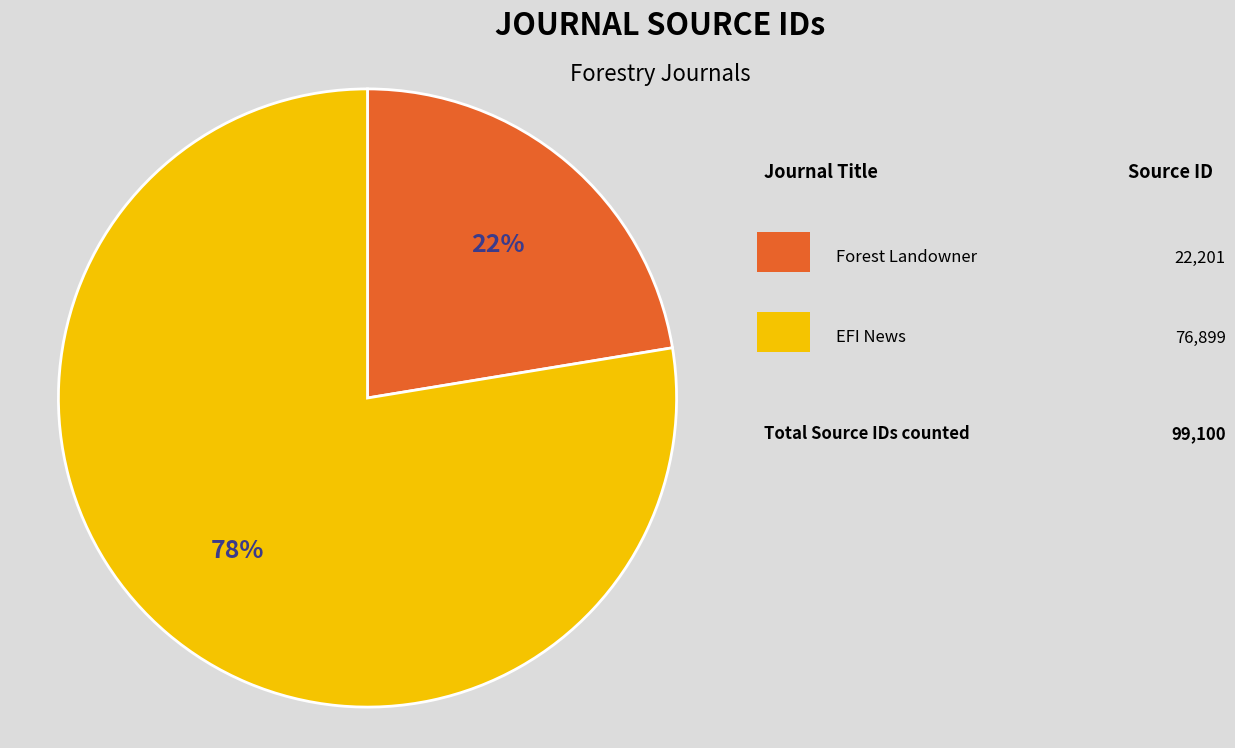

To the nearest percent, what is the average slice percentage?

50%